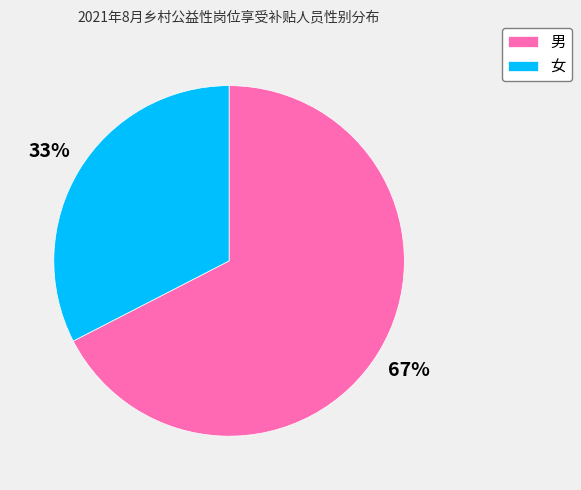

To the nearest percent, what portion does 女 represent?

33%